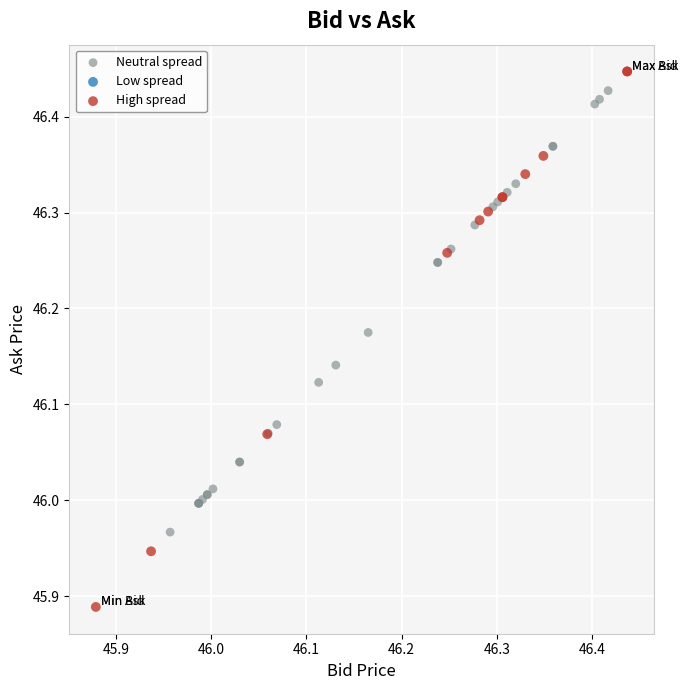

Which series has the largest Y range (max minus min)?

High spread